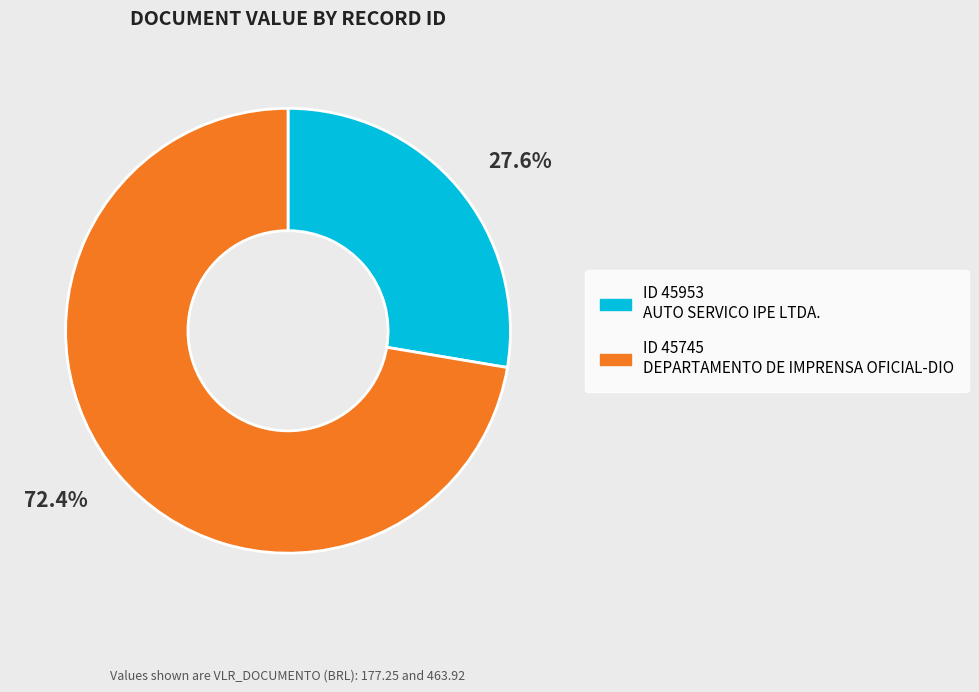

How many segments does this pie chart have?

2